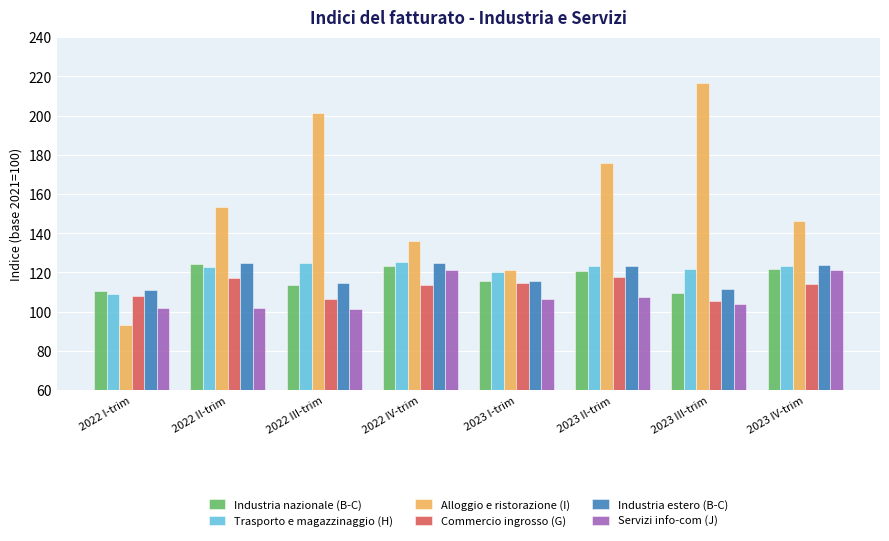

What is the label of the 4th bar from the left?

2022 IV-trim